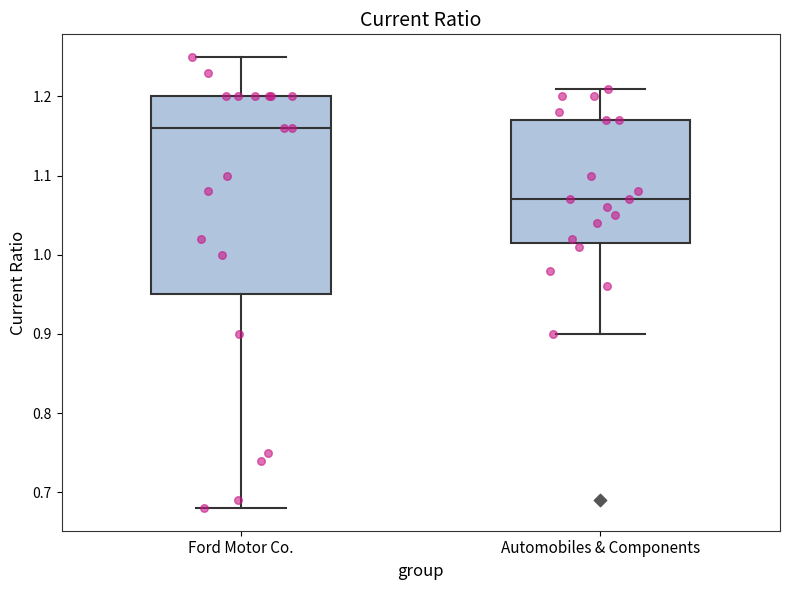

Where does the upper whisker of the box for Ford Motor Co. end on the y-axis? The values are not printed on the chart, so give them approximately, as read against the axis.

1.25